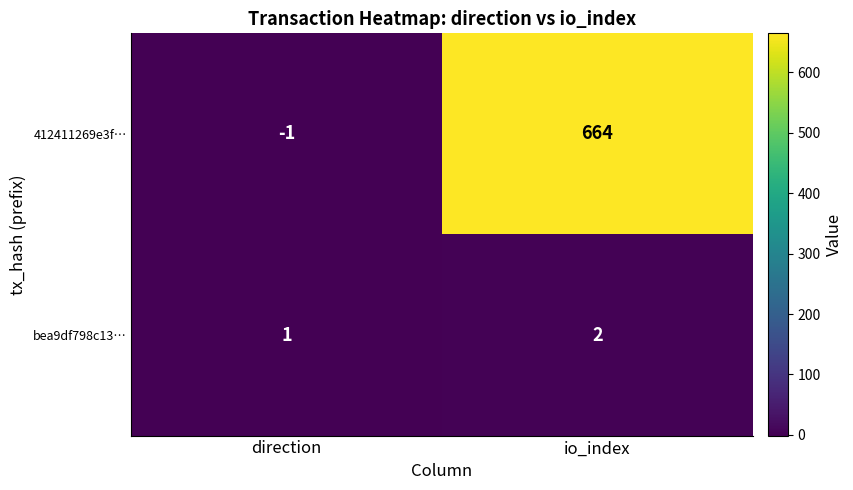

Rank the series by their maximum value, from lowest to highest.

bea9df798c13…, 412411269e3f…